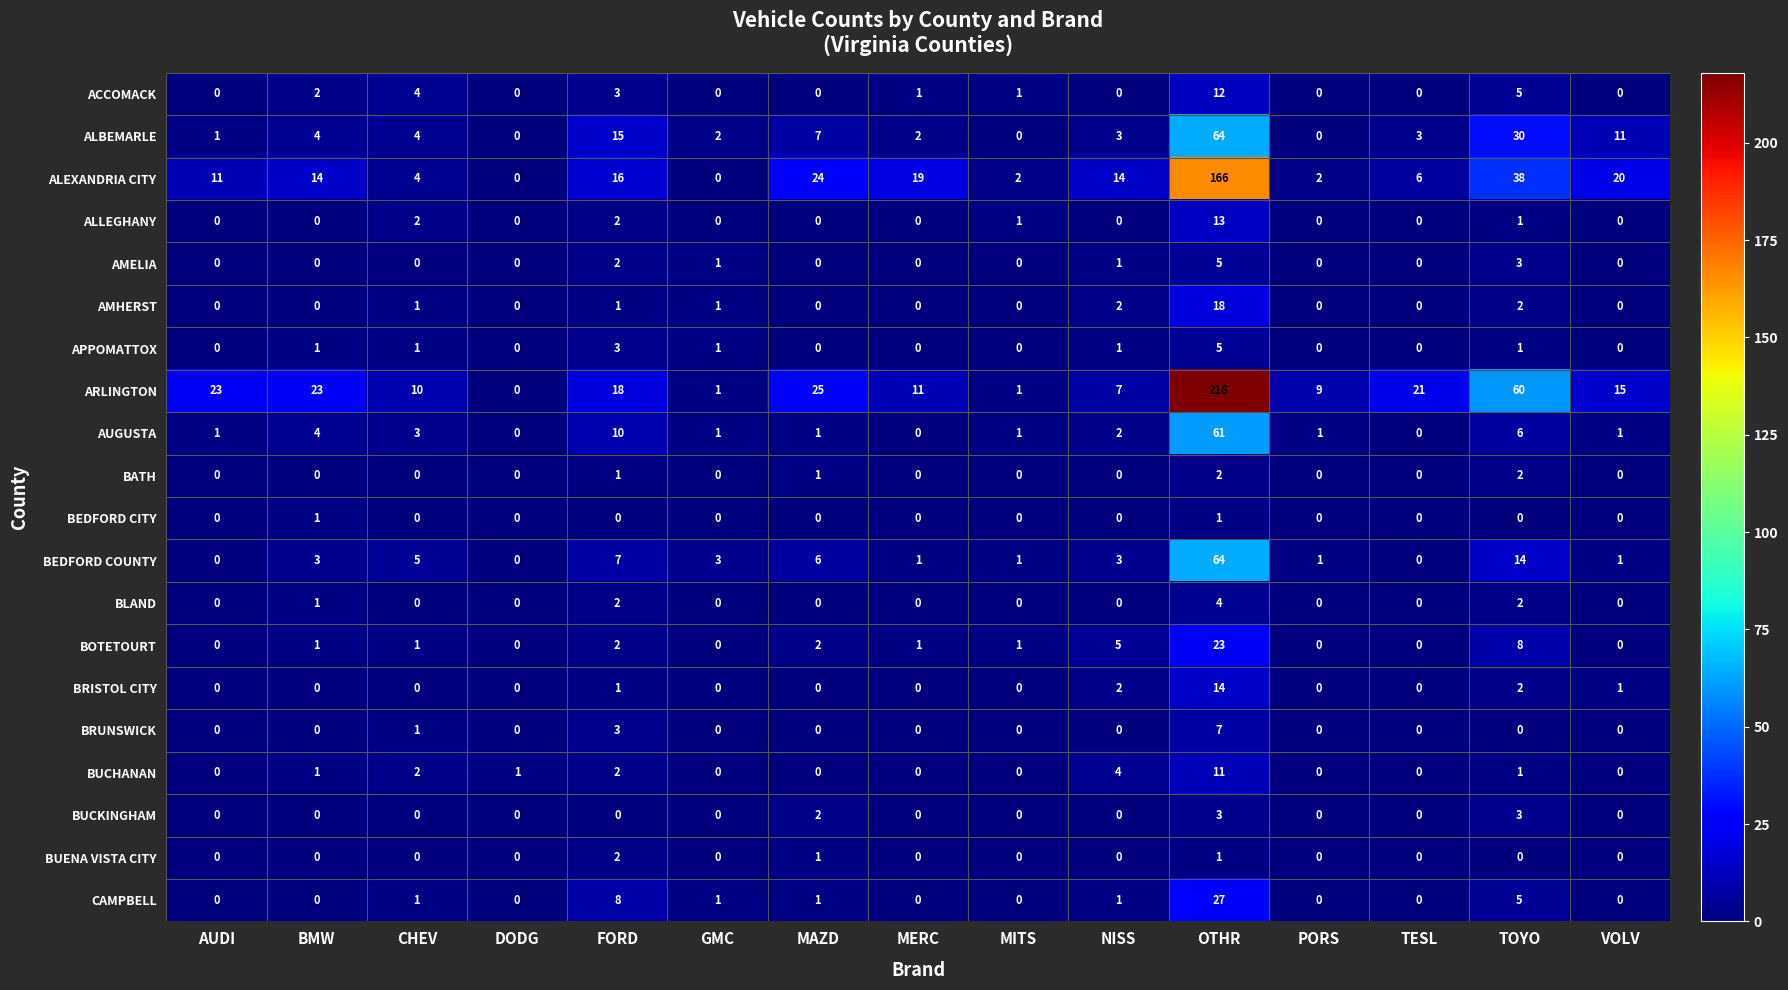

Count the number of categories in the chart.

15